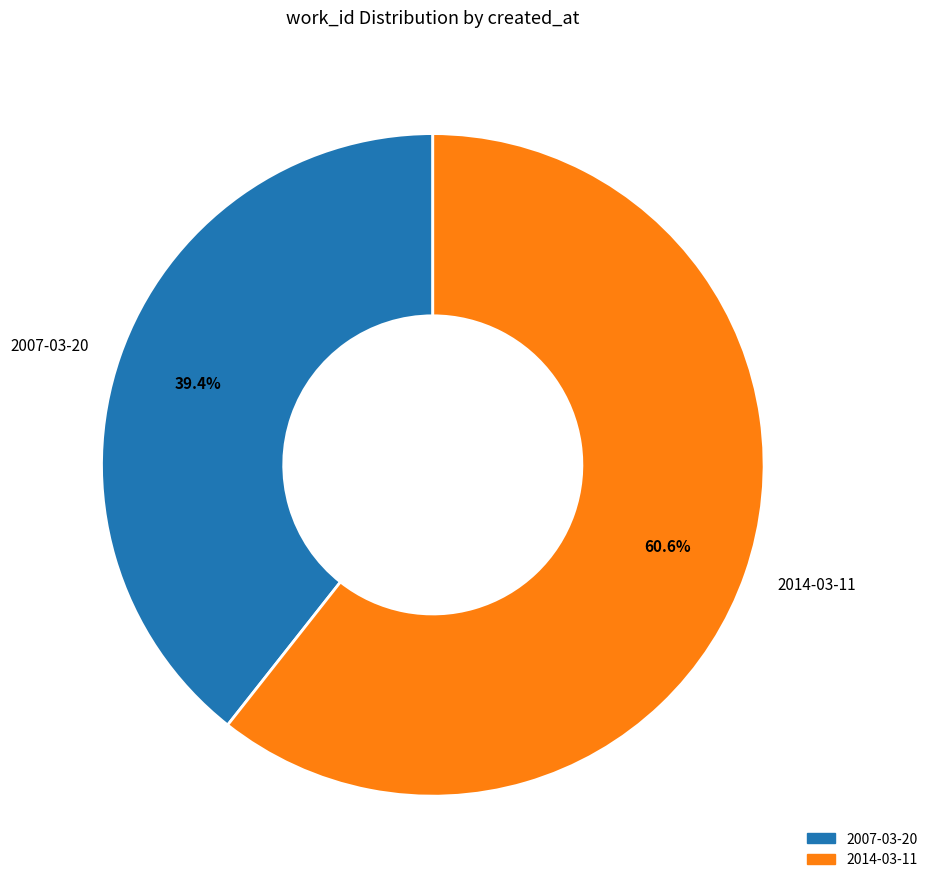

True or false: 2014-03-11 accounts for 61% of the total.

True